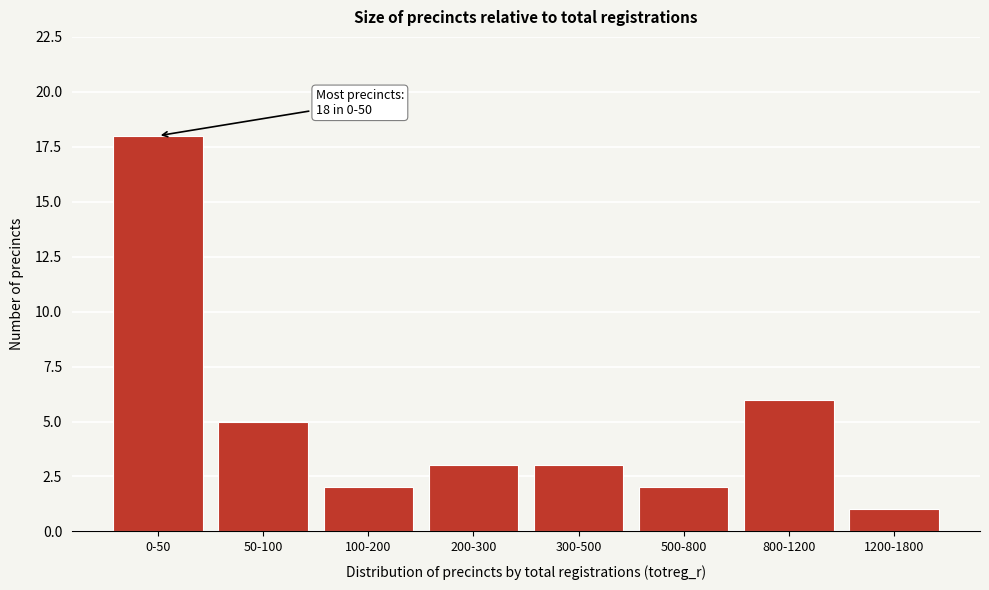

Reading left to right, list all the values displayed in this chart.

18	5	2	3	3	2	6	1